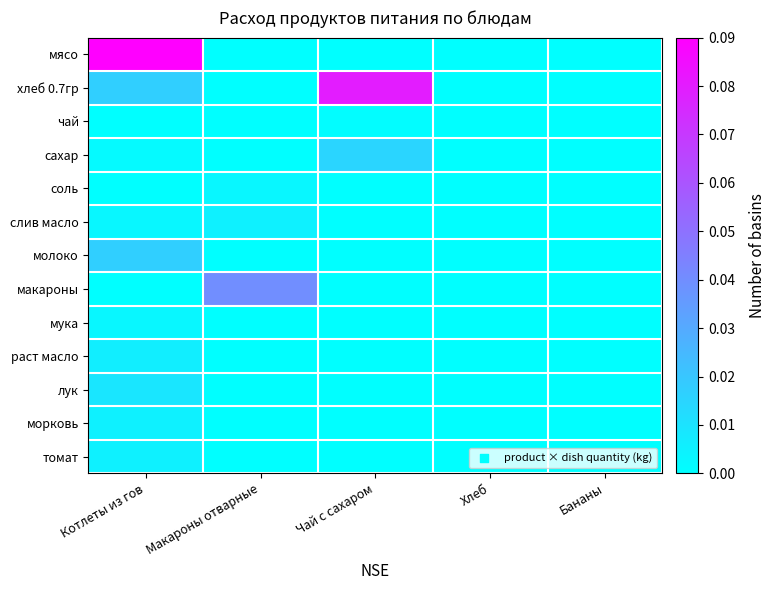

Reading left to right, transcribe all the data shown in this chart.

мясо: Котлеты из гов=0.1	Макароны отварные=0.0	Чай с сахаром=0.0	Хлеб=0.0	Бананы=0.0
хлеб 0.7гр: Котлеты из гов=0.0	Макароны отварные=0.0	Чай с сахаром=0.1	Хлеб=0.0	Бананы=0.0
чай: Котлеты из гов=0.0	Макароны отварные=0.0	Чай с сахаром=0.0	Хлеб=0.0	Бананы=0.0
сахар: Котлеты из гов=0.0	Макароны отварные=0.0	Чай с сахаром=0.0	Хлеб=0.0	Бананы=0.0
соль: Котлеты из гов=0.0	Макароны отварные=0.0	Чай с сахаром=0.0	Хлеб=0.0	Бананы=0.0
слив масло: Котлеты из гов=0.0	Макароны отварные=0.0	Чай с сахаром=0.0	Хлеб=0.0	Бананы=0.0
молоко: Котлеты из гов=0.0	Макароны отварные=0.0	Чай с сахаром=0.0	Хлеб=0.0	Бананы=0.0
макароны: Котлеты из гов=0.0	Макароны отварные=0.0	Чай с сахаром=0.0	Хлеб=0.0	Бананы=0.0
мука: Котлеты из гов=0.0	Макароны отварные=0.0	Чай с сахаром=0.0	Хлеб=0.0	Бананы=0.0
раст масло: Котлеты из гов=0.0	Макароны отварные=0.0	Чай с сахаром=0.0	Хлеб=0.0	Бананы=0.0
лук: Котлеты из гов=0.0	Макароны отварные=0.0	Чай с сахаром=0.0	Хлеб=0.0	Бананы=0.0
морковь: Котлеты из гов=0.0	Макароны отварные=0.0	Чай с сахаром=0.0	Хлеб=0.0	Бананы=0.0
томат: Котлеты из гов=0.0	Макароны отварные=0.0	Чай с сахаром=0.0	Хлеб=0.0	Бананы=0.0